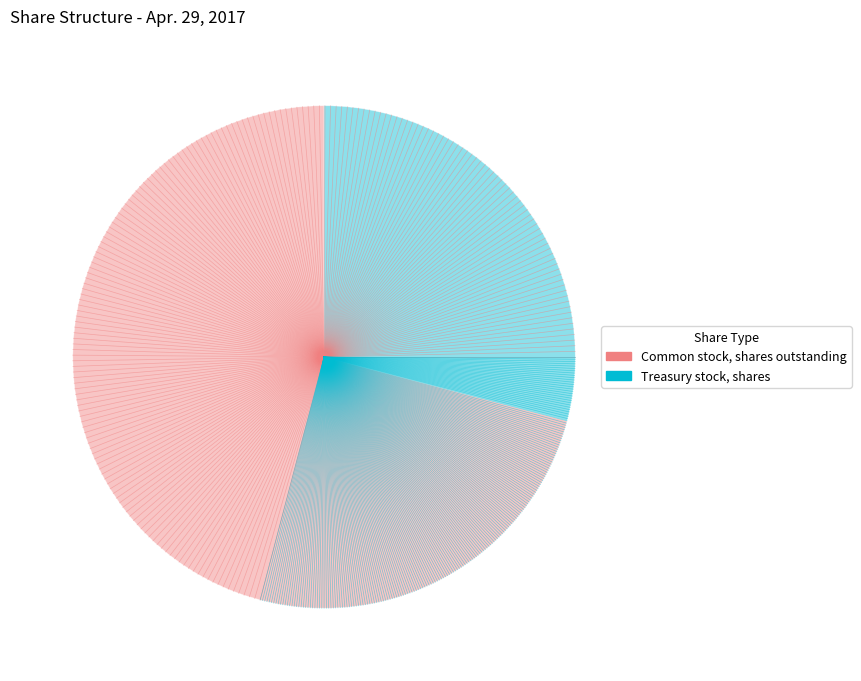

Rank the categories by value from lowest to highest.

Treasury stock, shares, Common stock, shares outstanding